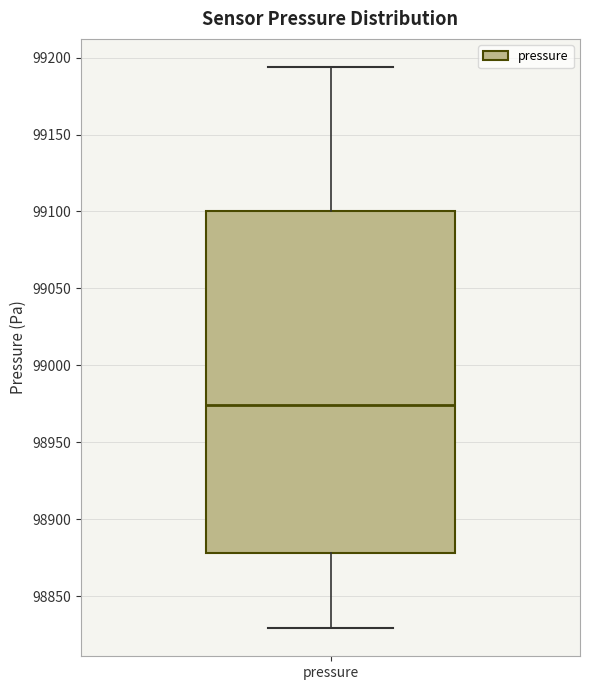

Where does the median line of the box for pressure sit on the y-axis? The values are not printed on the chart, so give them approximately, as read against the axis.

98975